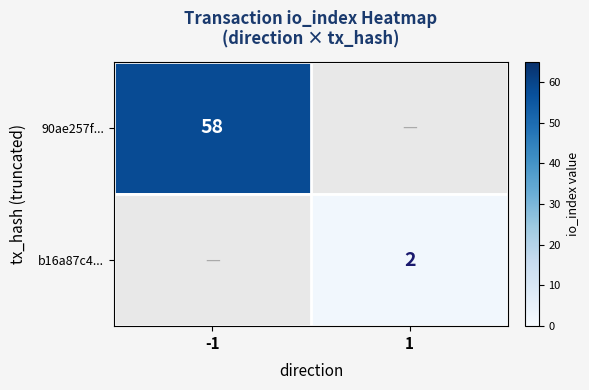

True or false: 90ae257f... has a value of 22 at -1.

False